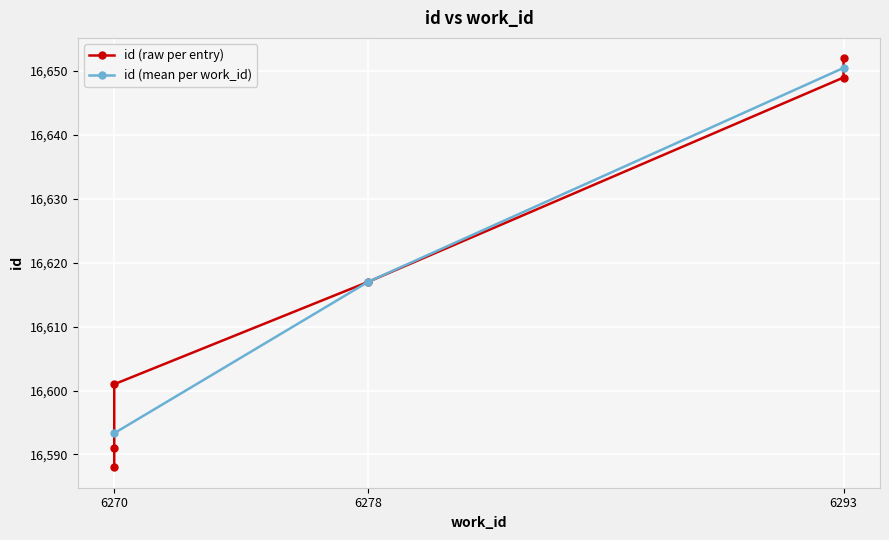

At which label does the data first exceed 16617?

6293